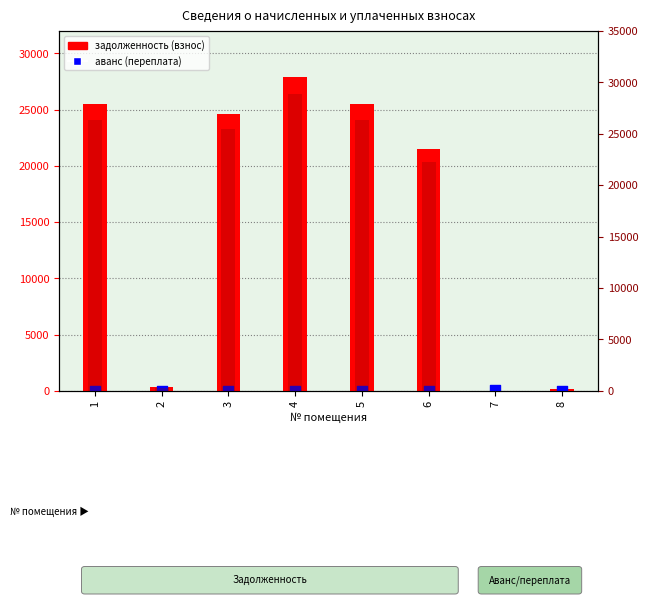

Which series has the largest total across all categories?

задолженность (пени)